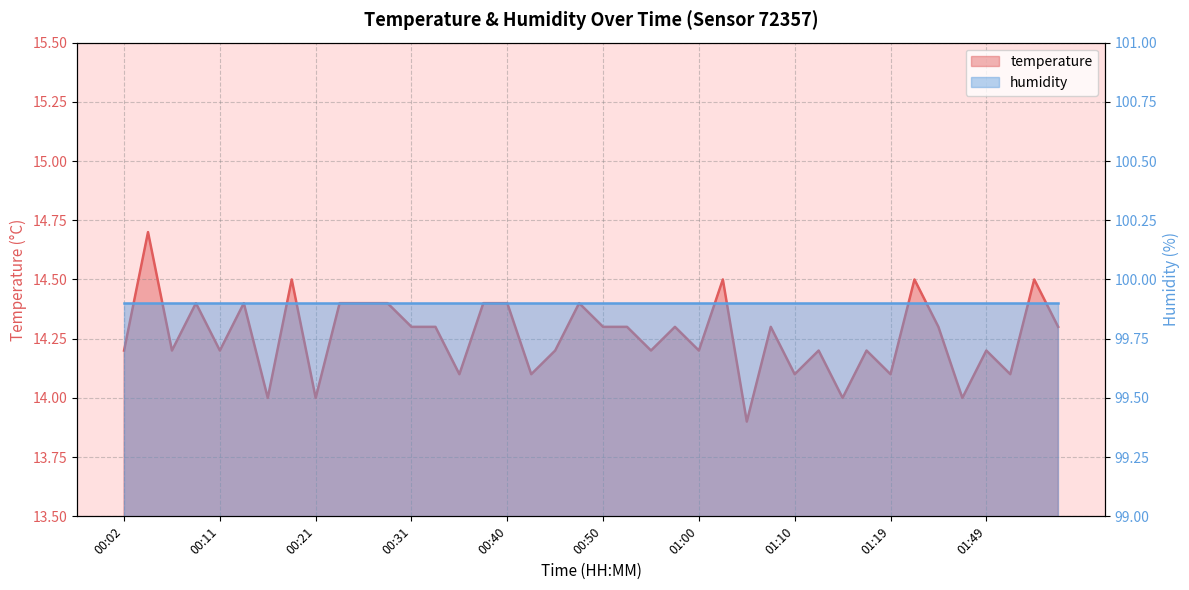

What is the sum of the values at 01:07 and 00:48?

28.7